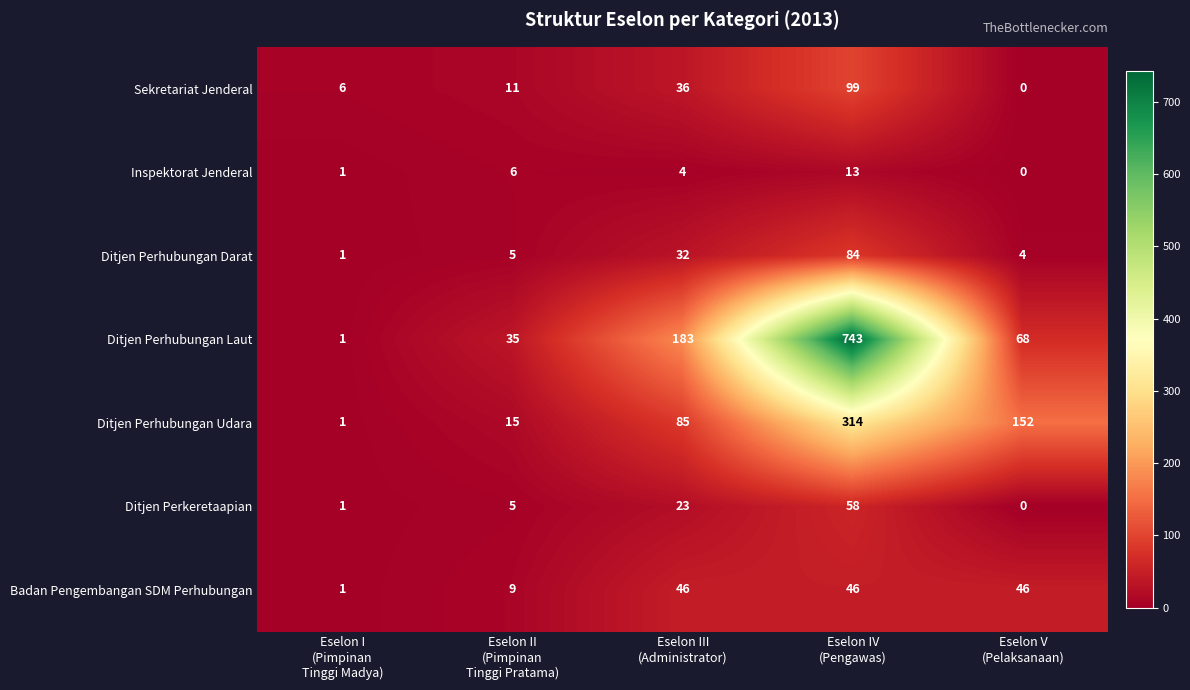

What is the difference between the second highest and minimum values in the Sekretariat Jenderal series?

36